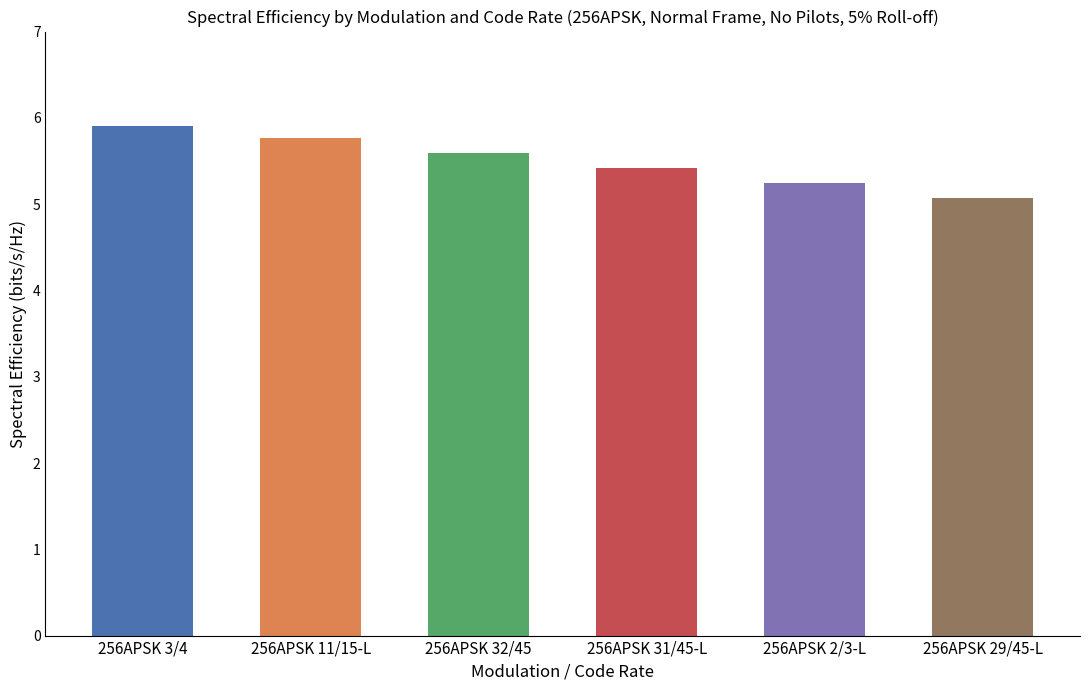

What is the greatest value displayed?

5.9